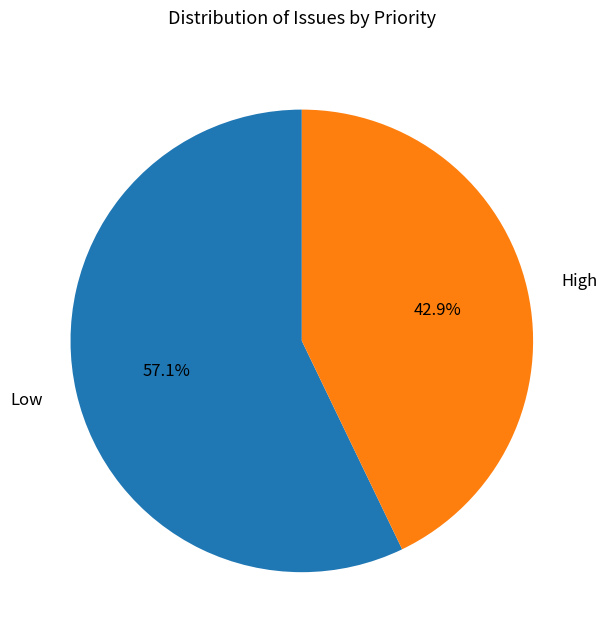

True or false: Low accounts for 57% of the total.

True